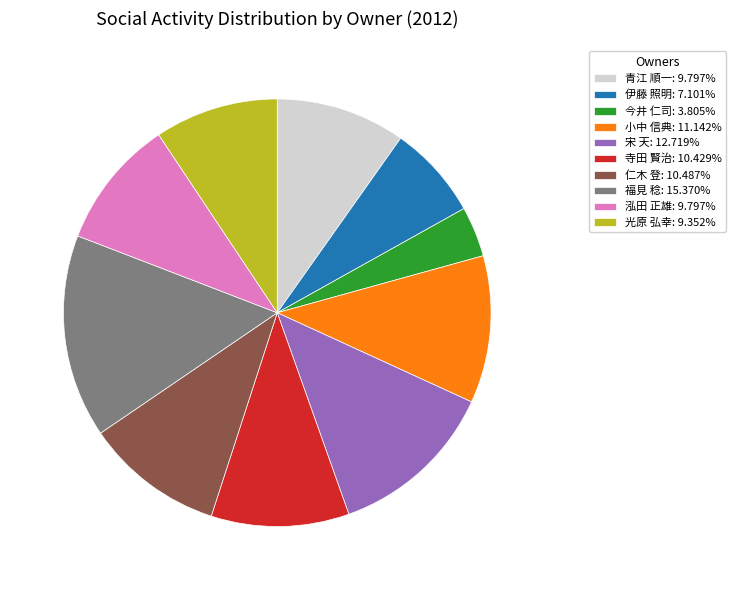

Which slice is the largest?

福見 稔